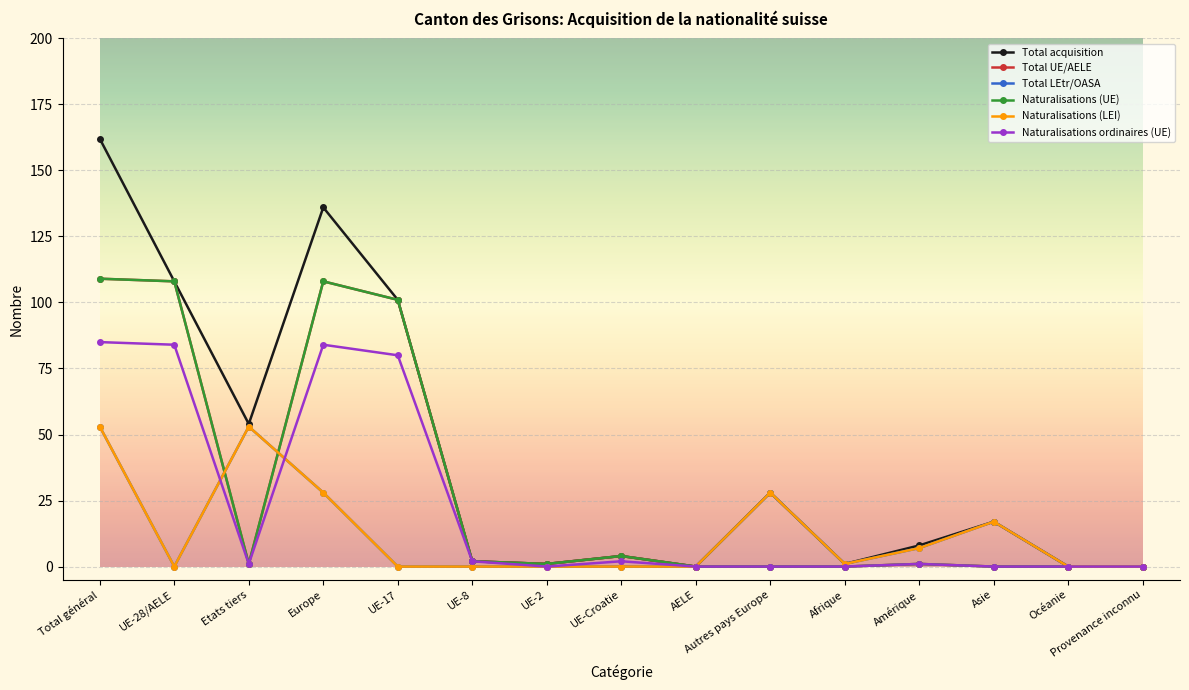

Which label corresponds to the largest value in the chart?

Total général